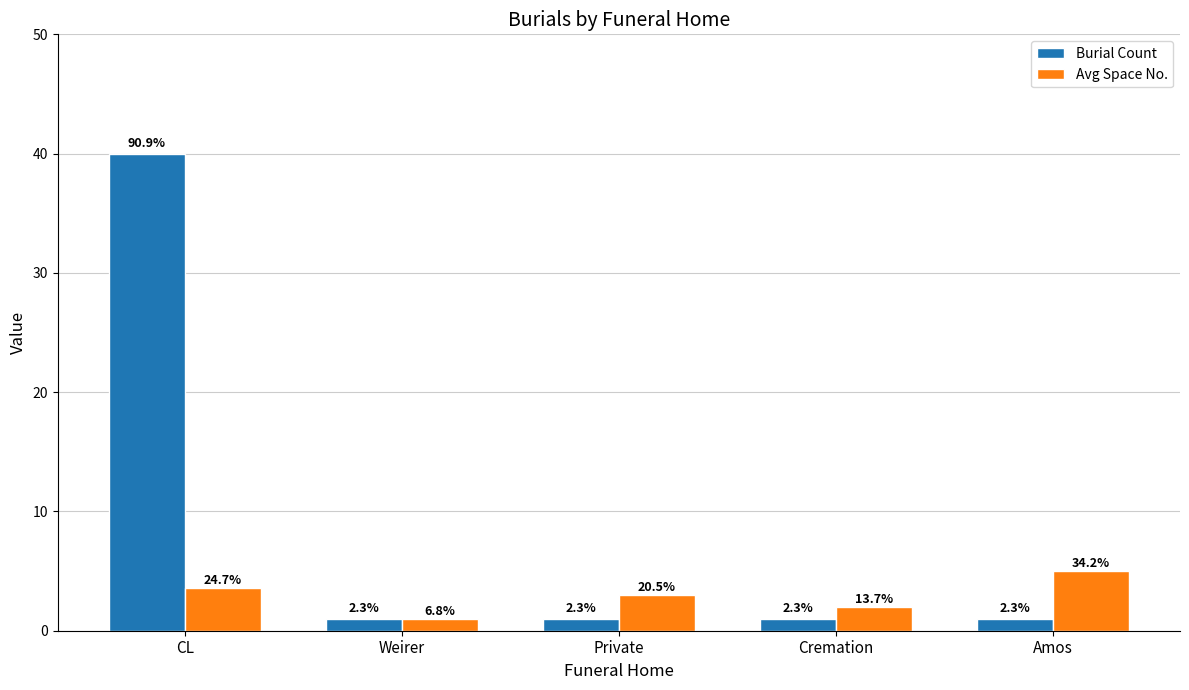

Reading right to left, list all the values displayed in this chart.

Burial Count: Amos=1.0	Cremation=1.0	Private=1.0	Weirer=1.0	CL=40.0
Avg Space No.: Amos=5.0	Cremation=2.0	Private=3.0	Weirer=1.0	CL=3.6